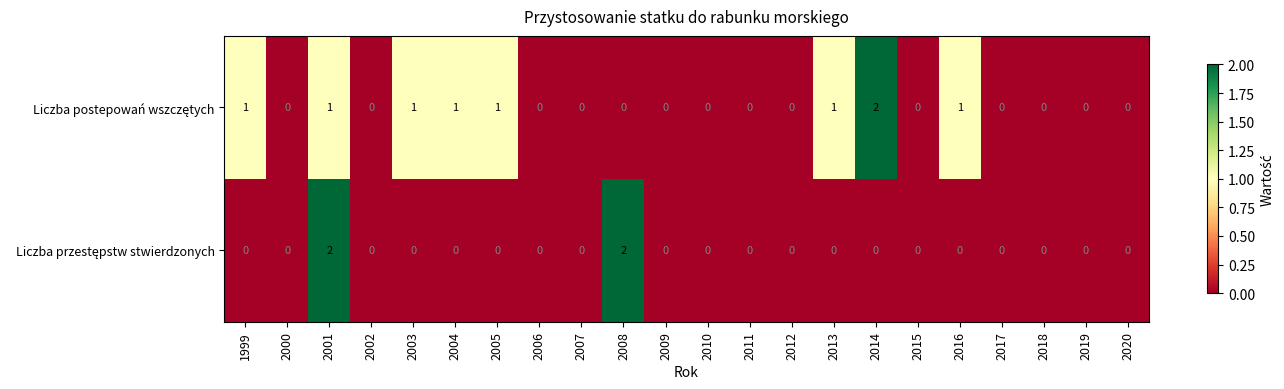

How many categories are shown in the chart?

22